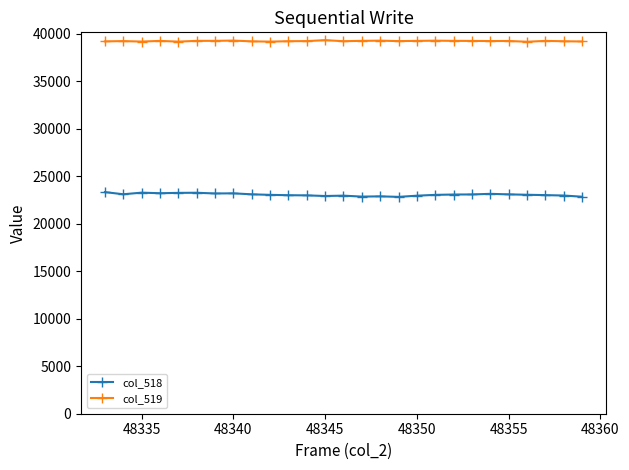

Does the chart have visible grid lines?

No